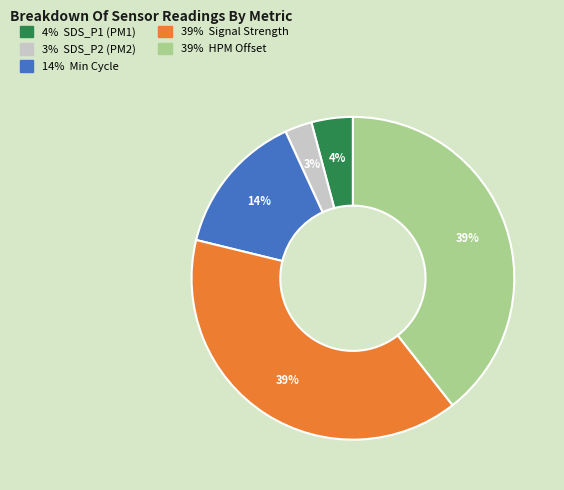

How many slices are in this pie chart?

5